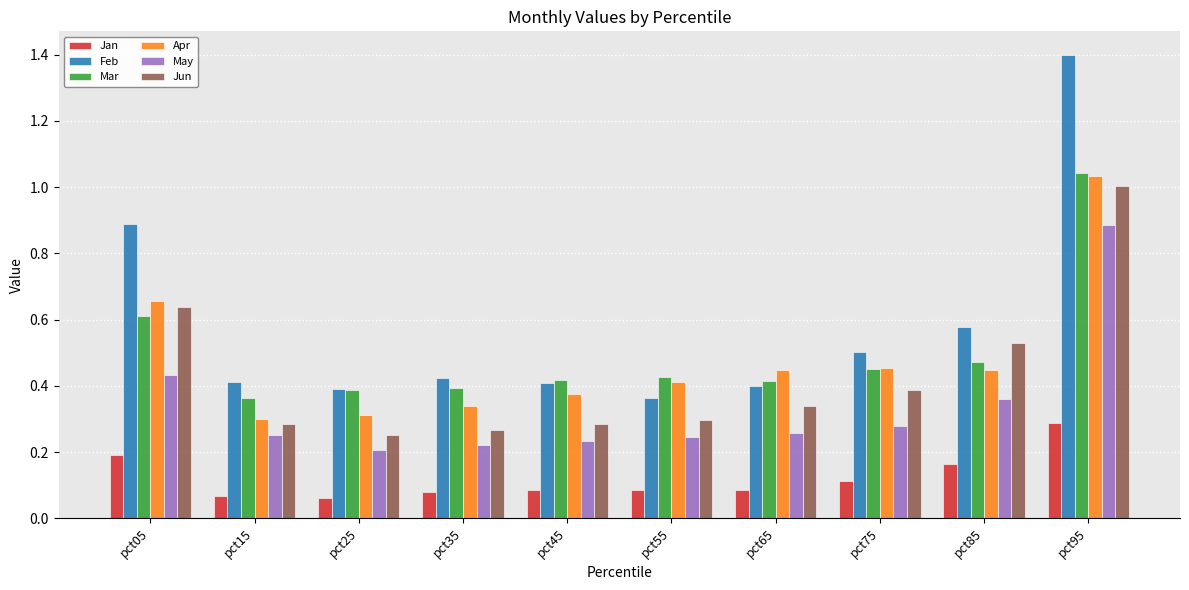

How many Feb values are between 0 and 1?

9